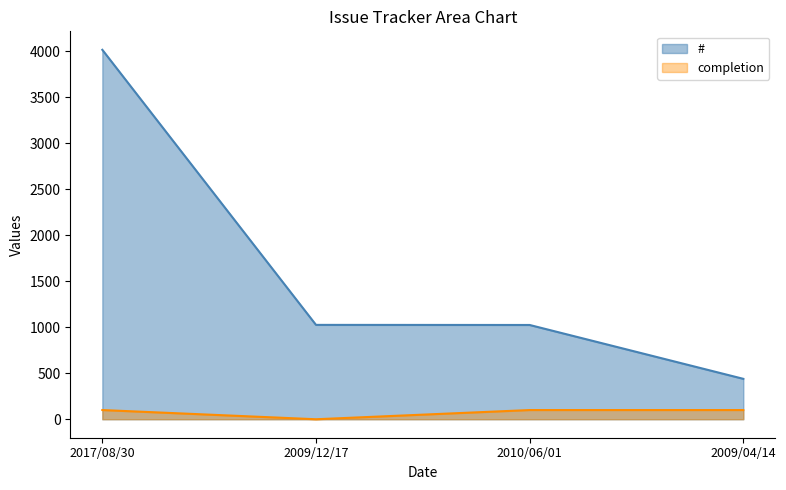

True or false: # and completion intersect in this chart.

False